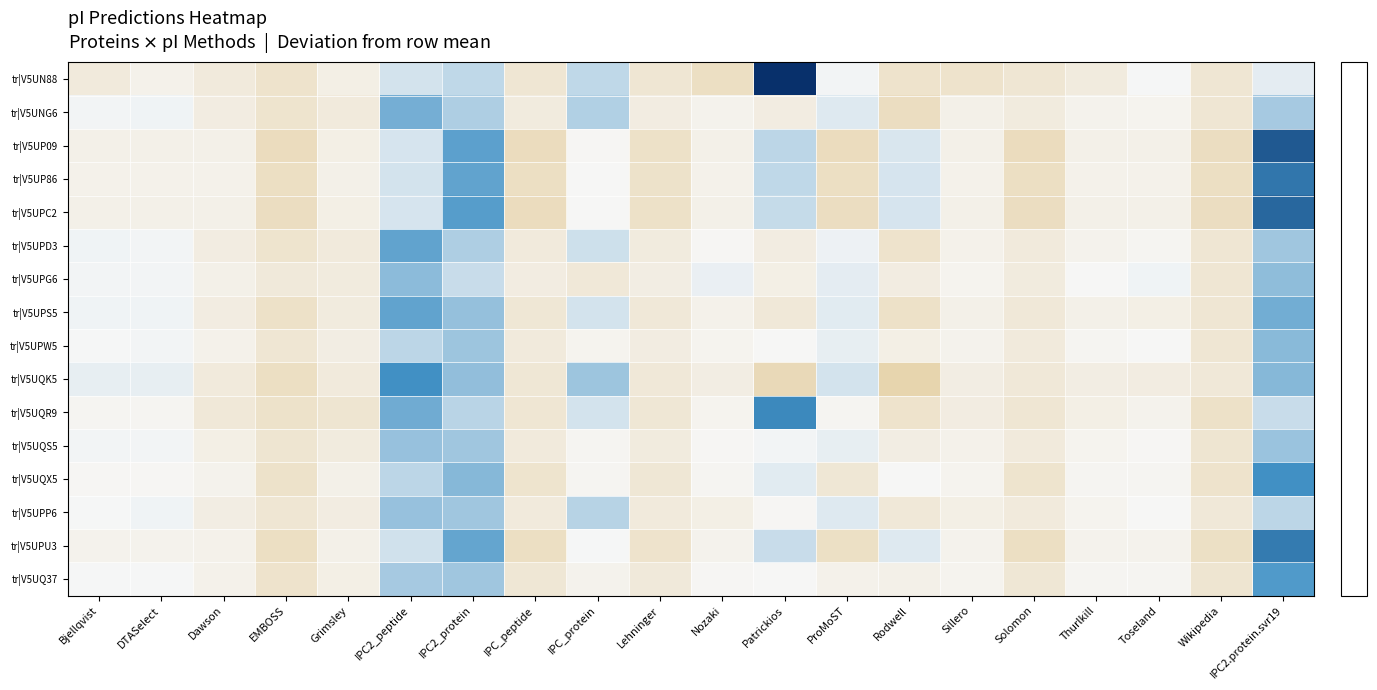

Reading left to right, transcribe all the data shown in this chart.

tr|V5UN88: Bjellqvist=0.3	DTASelect=0.2	Dawson=0.3	EMBOSS=0.5	Grimsley=0.2	IPC2_peptide=-0.4	IPC2_protein=-0.6	IPC_peptide=0.5	IPC_protein=-0.6	Lehninger=0.4	Nozaki=0.6	Patrickios=-3.6	ProMoST=-0.0	Rodwell=0.5	Sillero=0.5	Solomon=0.5	Thurlkill=0.3	Toseland=-0.0	Wikipedia=0.4	IPC2.protein.svr19=-0.2
tr|V5UNG6: Bjellqvist=-0.1	DTASelect=-0.1	Dawson=0.3	EMBOSS=0.5	Grimsley=0.3	IPC2_peptide=-1.3	IPC2_protein=-0.7	IPC_peptide=0.3	IPC_protein=-0.7	Lehninger=0.3	Nozaki=0.1	Patrickios=0.3	ProMoST=-0.2	Rodwell=0.7	Sillero=0.2	Solomon=0.3	Thurlkill=0.1	Toseland=0.1	Wikipedia=0.4	IPC2.protein.svr19=-0.8
tr|V5UP09: Bjellqvist=0.2	DTASelect=0.2	Dawson=0.2	EMBOSS=0.7	Grimsley=0.2	IPC2_peptide=-0.3	IPC2_protein=-1.5	IPC_peptide=0.7	IPC_protein=0.0	Lehninger=0.6	Nozaki=0.2	Patrickios=-0.6	ProMoST=0.7	Rodwell=-0.3	Sillero=0.2	Solomon=0.7	Thurlkill=0.2	Toseland=0.2	Wikipedia=0.7	IPC2.protein.svr19=-2.8
tr|V5UP86: Bjellqvist=0.1	DTASelect=0.1	Dawson=0.1	EMBOSS=0.6	Grimsley=0.2	IPC2_peptide=-0.3	IPC2_protein=-1.5	IPC_peptide=0.6	IPC_protein=0.0	Lehninger=0.5	Nozaki=0.1	Patrickios=-0.6	ProMoST=0.6	Rodwell=-0.3	Sillero=0.1	Solomon=0.6	Thurlkill=0.1	Toseland=0.1	Wikipedia=0.6	IPC2.protein.svr19=-2.3
tr|V5UPC2: Bjellqvist=0.2	DTASelect=0.2	Dawson=0.2	EMBOSS=0.7	Grimsley=0.2	IPC2_peptide=-0.3	IPC2_protein=-1.6	IPC_peptide=0.7	IPC_protein=0.0	Lehninger=0.6	Nozaki=0.2	Patrickios=-0.5	ProMoST=0.7	Rodwell=-0.3	Sillero=0.2	Solomon=0.7	Thurlkill=0.2	Toseland=0.2	Wikipedia=0.7	IPC2.protein.svr19=-2.6
tr|V5UPD3: Bjellqvist=-0.1	DTASelect=-0.1	Dawson=0.3	EMBOSS=0.5	Grimsley=0.3	IPC2_peptide=-1.5	IPC2_protein=-0.7	IPC_peptide=0.3	IPC_protein=-0.4	Lehninger=0.3	Nozaki=0.0	Patrickios=0.3	ProMoST=-0.1	Rodwell=0.5	Sillero=0.2	Solomon=0.3	Thurlkill=0.1	Toseland=0.1	Wikipedia=0.4	IPC2.protein.svr19=-0.8
tr|V5UPG6: Bjellqvist=-0.0	DTASelect=-0.0	Dawson=0.2	EMBOSS=0.3	Grimsley=0.3	IPC2_peptide=-1.1	IPC2_protein=-0.5	IPC_peptide=0.3	IPC_protein=0.4	Lehninger=0.2	Nozaki=-0.1	Patrickios=0.2	ProMoST=-0.2	Rodwell=0.3	Sillero=0.1	Solomon=0.3	Thurlkill=0.0	Toseland=-0.1	Wikipedia=0.4	IPC2.protein.svr19=-1.0
tr|V5UPS5: Bjellqvist=-0.1	DTASelect=-0.1	Dawson=0.3	EMBOSS=0.6	Grimsley=0.3	IPC2_peptide=-1.5	IPC2_protein=-1.0	IPC_peptide=0.4	IPC_protein=-0.4	Lehninger=0.4	Nozaki=0.2	Patrickios=0.4	ProMoST=-0.2	Rodwell=0.6	Sillero=0.2	Solomon=0.4	Thurlkill=0.2	Toseland=0.2	Wikipedia=0.4	IPC2.protein.svr19=-1.3
tr|V5UPW5: Bjellqvist=-0.0	DTASelect=-0.1	Dawson=0.2	EMBOSS=0.4	Grimsley=0.2	IPC2_peptide=-0.6	IPC2_protein=-0.9	IPC_peptide=0.3	IPC_protein=0.1	Lehninger=0.3	Nozaki=0.1	Patrickios=0.0	ProMoST=-0.1	Rodwell=0.2	Sillero=0.1	Solomon=0.3	Thurlkill=0.1	Toseland=0.0	Wikipedia=0.4	IPC2.protein.svr19=-1.1
tr|V5UQK5: Bjellqvist=-0.1	DTASelect=-0.1	Dawson=0.3	EMBOSS=0.6	Grimsley=0.3	IPC2_peptide=-1.8	IPC2_protein=-1.0	IPC_peptide=0.4	IPC_protein=-0.9	Lehninger=0.4	Nozaki=0.2	Patrickios=0.8	ProMoST=-0.3	Rodwell=0.9	Sillero=0.2	Solomon=0.4	Thurlkill=0.2	Toseland=0.3	Wikipedia=0.4	IPC2.protein.svr19=-1.1
tr|V5UQR9: Bjellqvist=0.1	DTASelect=0.1	Dawson=0.4	EMBOSS=0.5	Grimsley=0.5	IPC2_peptide=-1.3	IPC2_protein=-0.6	IPC_peptide=0.4	IPC_protein=-0.4	Lehninger=0.4	Nozaki=0.1	Patrickios=-1.9	ProMoST=0.1	Rodwell=0.5	Sillero=0.3	Solomon=0.4	Thurlkill=0.2	Toseland=0.1	Wikipedia=0.6	IPC2.protein.svr19=-0.5
tr|V5UQS5: Bjellqvist=-0.0	DTASelect=-0.0	Dawson=0.2	EMBOSS=0.5	Grimsley=0.3	IPC2_peptide=-1.0	IPC2_protein=-0.9	IPC_peptide=0.3	IPC_protein=0.1	Lehninger=0.3	Nozaki=0.0	Patrickios=-0.0	ProMoST=-0.1	Rodwell=0.2	Sillero=0.1	Solomon=0.3	Thurlkill=0.1	Toseland=0.0	Wikipedia=0.5	IPC2.protein.svr19=-0.9
tr|V5UQX5: Bjellqvist=0.0	DTASelect=0.0	Dawson=0.1	EMBOSS=0.6	Grimsley=0.2	IPC2_peptide=-0.6	IPC2_protein=-1.1	IPC_peptide=0.5	IPC_protein=0.1	Lehninger=0.4	Nozaki=0.1	Patrickios=-0.2	ProMoST=0.4	Rodwell=0.0	Sillero=0.1	Solomon=0.5	Thurlkill=0.1	Toseland=0.1	Wikipedia=0.5	IPC2.protein.svr19=-1.8
tr|V5UPP6: Bjellqvist=-0.0	DTASelect=-0.1	Dawson=0.2	EMBOSS=0.4	Grimsley=0.3	IPC2_peptide=-0.9	IPC2_protein=-0.9	IPC_peptide=0.3	IPC_protein=-0.6	Lehninger=0.3	Nozaki=0.2	Patrickios=0.1	ProMoST=-0.2	Rodwell=0.4	Sillero=0.2	Solomon=0.3	Thurlkill=0.1	Toseland=0.0	Wikipedia=0.4	IPC2.protein.svr19=-0.6
tr|V5UPU3: Bjellqvist=0.1	DTASelect=0.1	Dawson=0.1	EMBOSS=0.6	Grimsley=0.2	IPC2_peptide=-0.4	IPC2_protein=-1.5	IPC_peptide=0.6	IPC_protein=-0.0	Lehninger=0.5	Nozaki=0.1	Patrickios=-0.5	ProMoST=0.6	Rodwell=-0.2	Sillero=0.1	Solomon=0.6	Thurlkill=0.1	Toseland=0.1	Wikipedia=0.6	IPC2.protein.svr19=-2.2
tr|V5UQ37: Bjellqvist=-0.0	DTASelect=-0.0	Dawson=0.2	EMBOSS=0.5	Grimsley=0.2	IPC2_peptide=-0.8	IPC2_protein=-0.9	IPC_peptide=0.4	IPC_protein=0.1	Lehninger=0.4	Nozaki=0.0	Patrickios=0.0	ProMoST=0.2	Rodwell=0.2	Sillero=0.1	Solomon=0.4	Thurlkill=0.1	Toseland=0.1	Wikipedia=0.5	IPC2.protein.svr19=-1.7